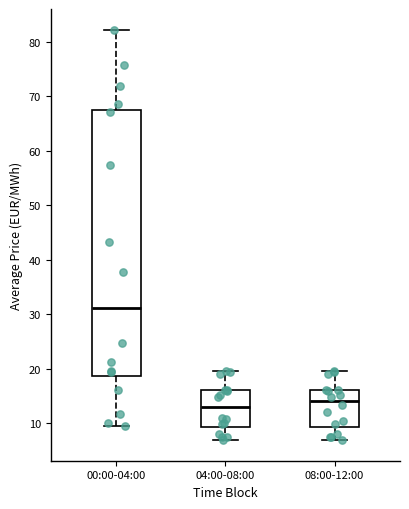

Comparing the boxes themselves (not the whiskers), which one is the tallest?

00:00-04:00